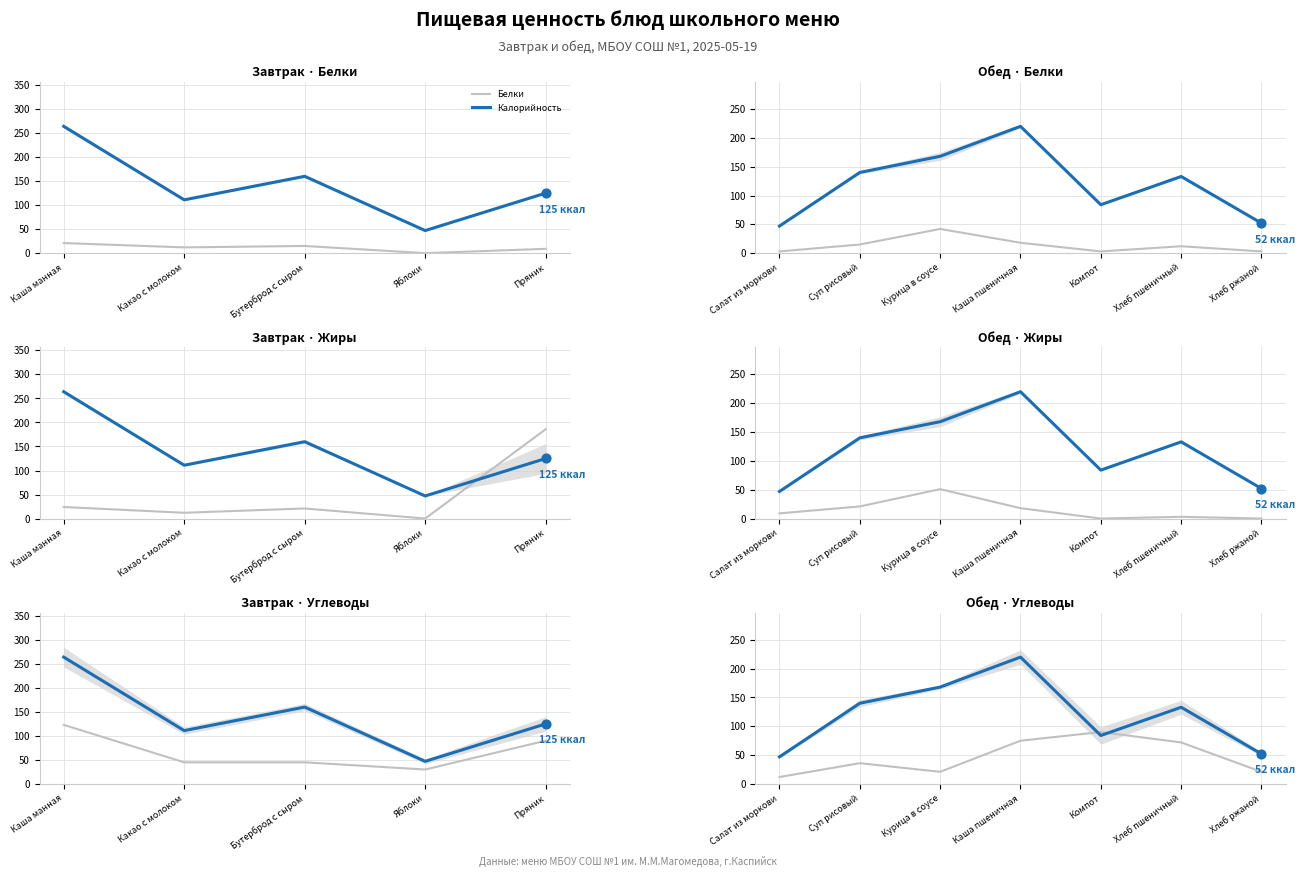

Is the value of Жиры at Хлеб пшеничный greater than the value of Белки at Компот?

No